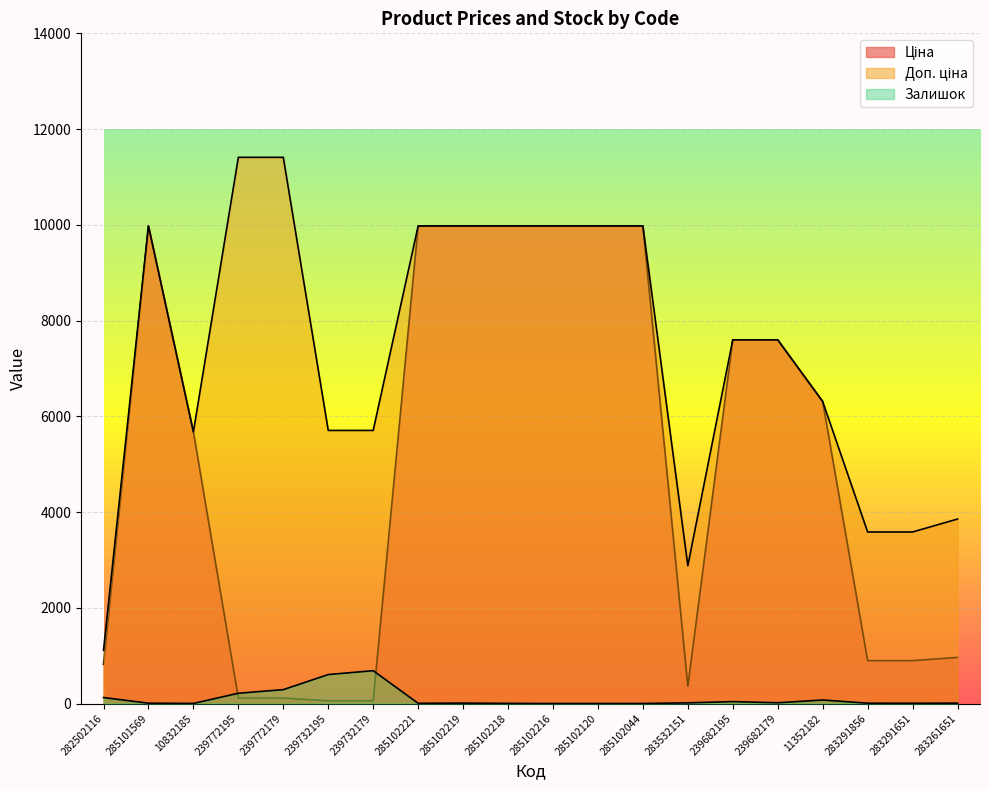

Rank the series by their average value, from highest to lowest.

Доп. ціна, Ціна, Залишок